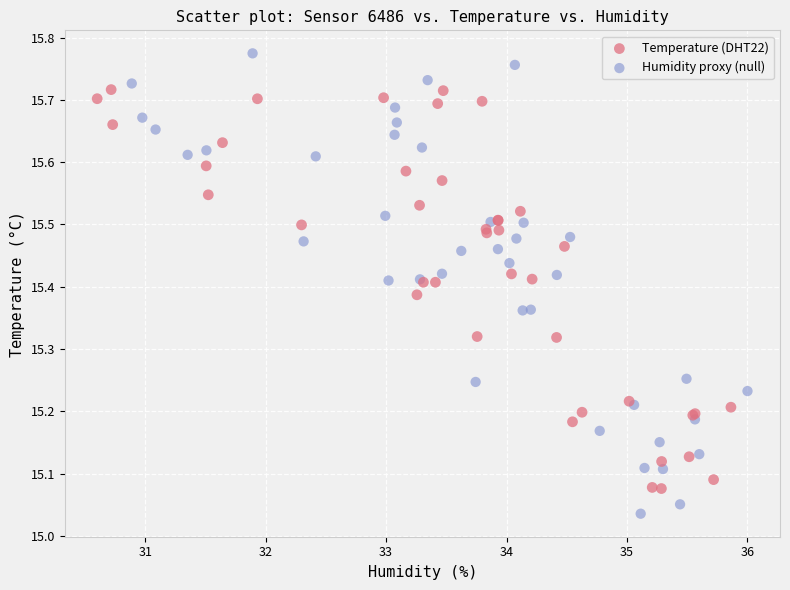

Which series contains the highest Y value?

Humidity proxy (null)